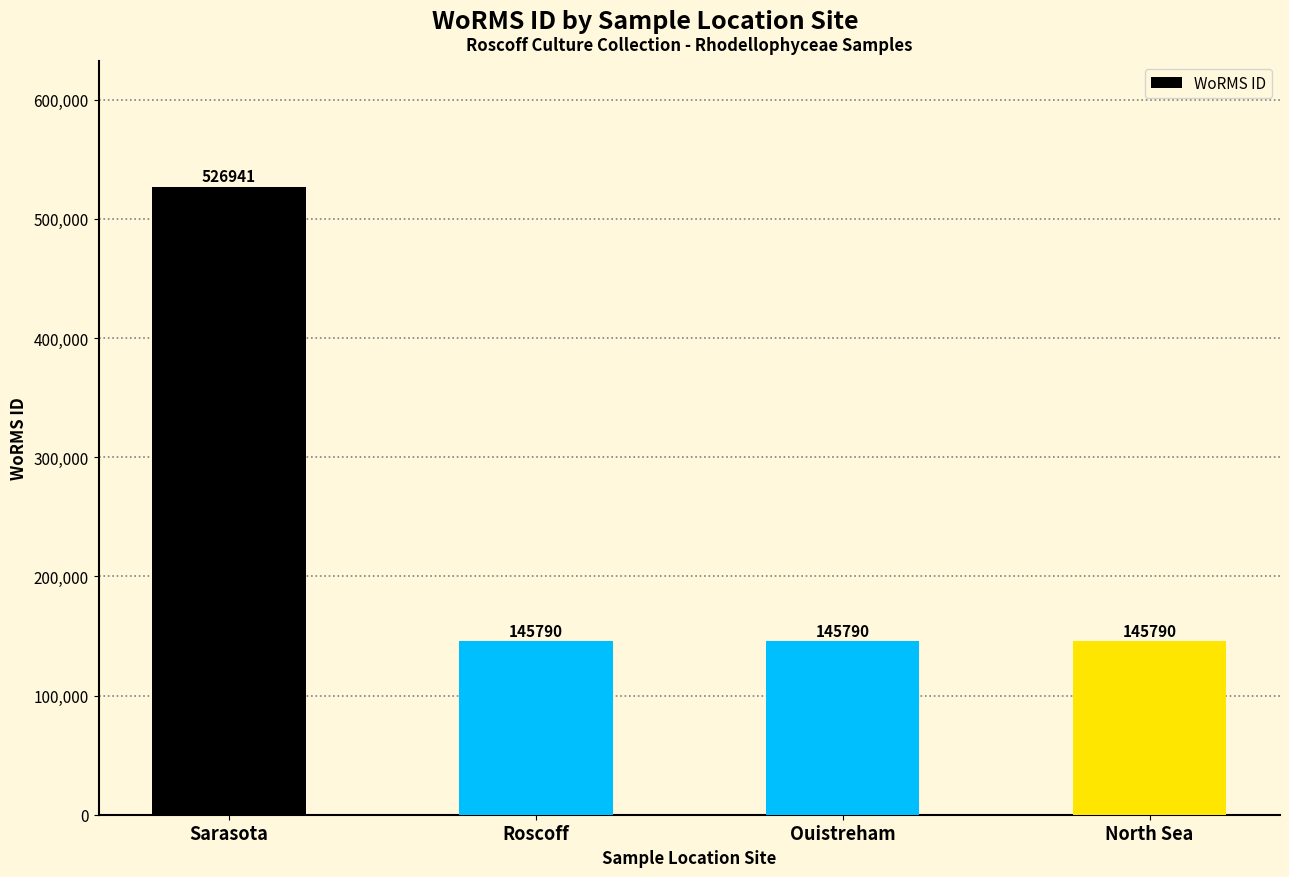

Reading right to left, extract all data points from this chart.

North Sea=145790	Ouistreham=145790	Roscoff=145790	Sarasota=526941